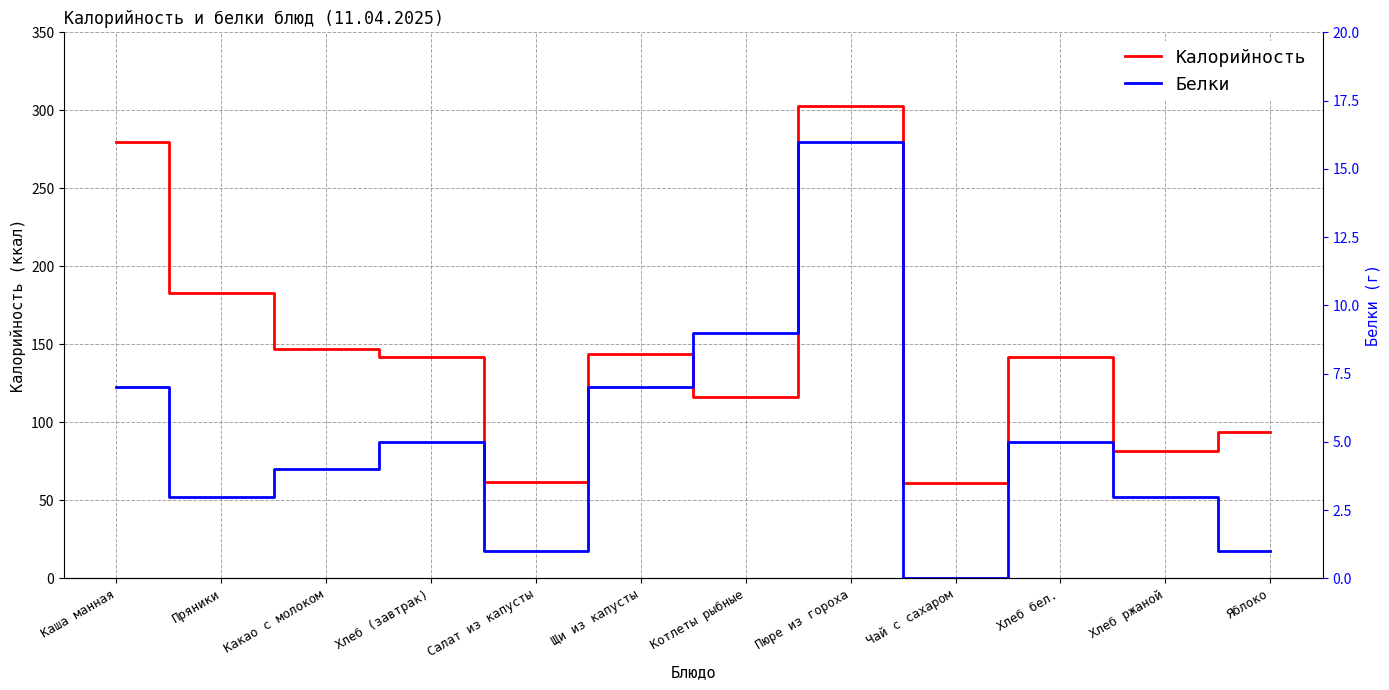

Is this an area chart (filled region under the line)?

No